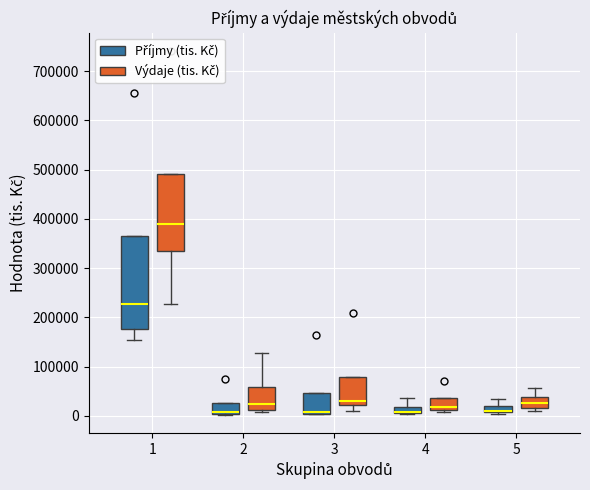

Where is the lower edge of the box for 3 (Výdaje (tis. Kč)) on the y-axis? The values are not printed on the chart, so give them approximately, as read against the axis.

20000